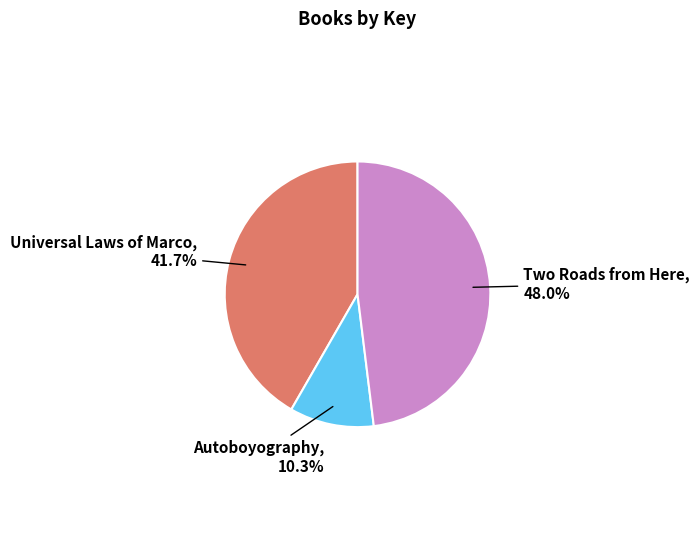

Which slice is the largest?

Two Roads from Here